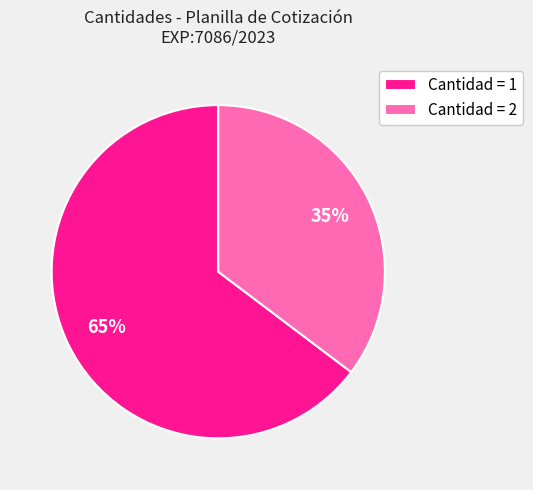

True or false: Cantidad = 2 accounts for 26% of the total.

False